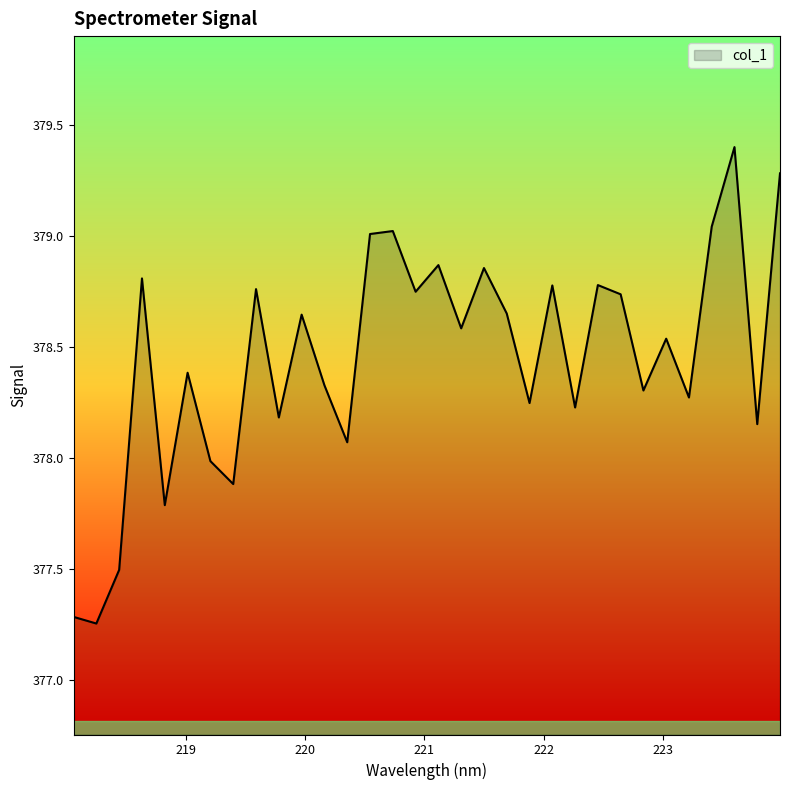

What is the difference between the maximum and minimum values?

2.1